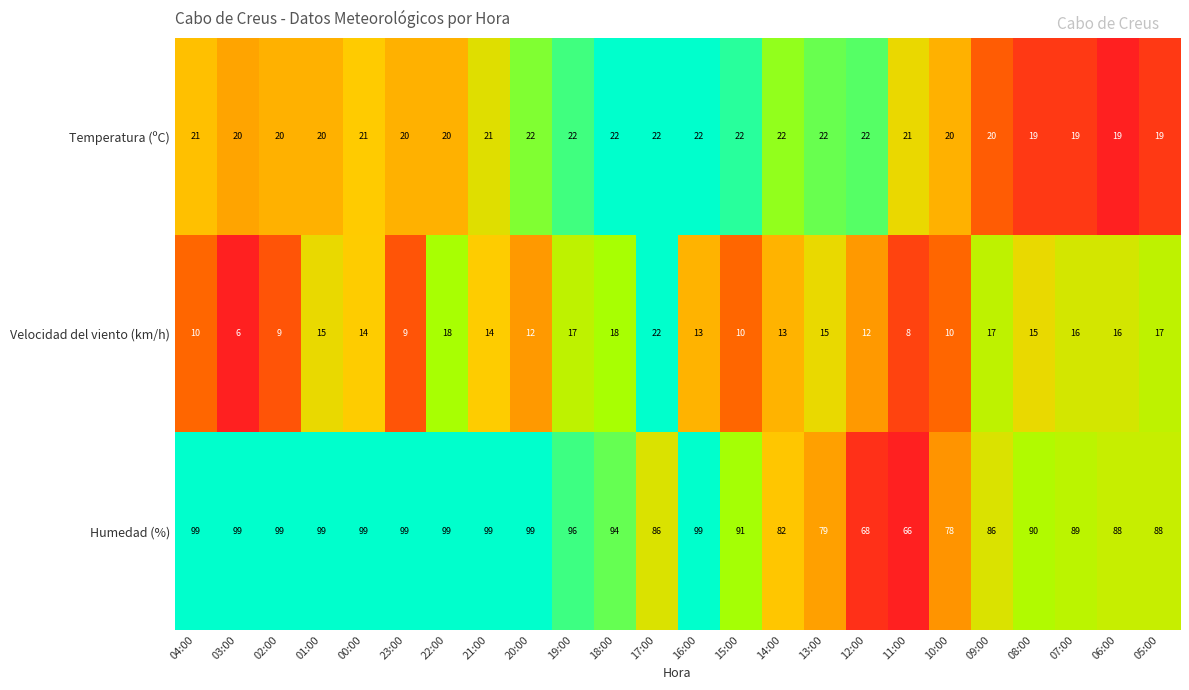

Which category has the lowest value across all series?

03:00